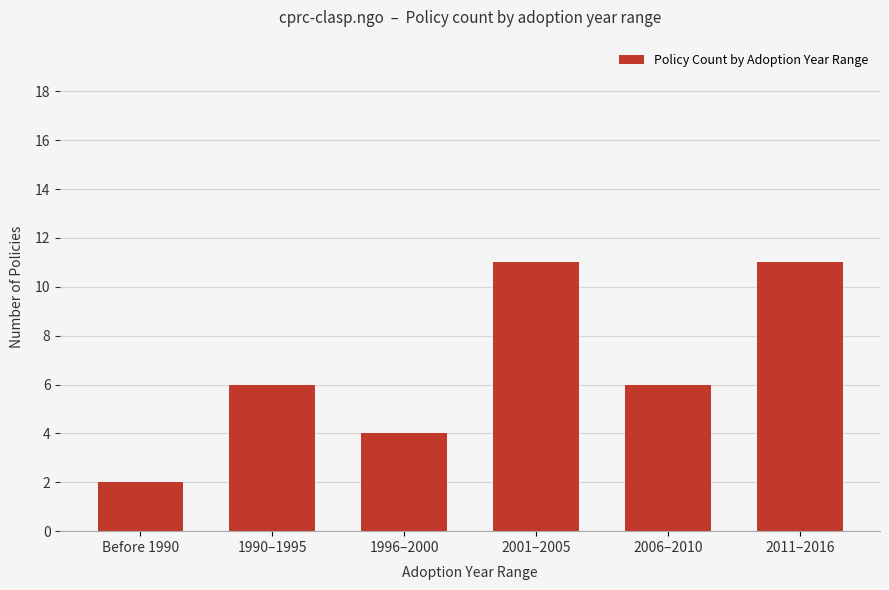

What is the label of the 4th bar from the right?

1996–2000